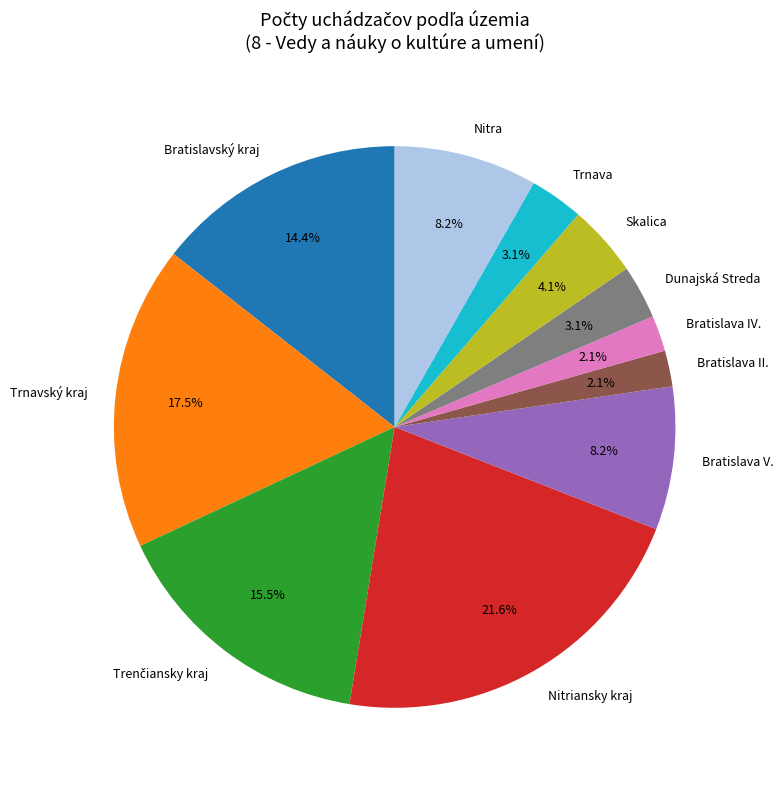

Approximately how many times larger is the value at Trnava compared to Dunajská Streda?

1.0